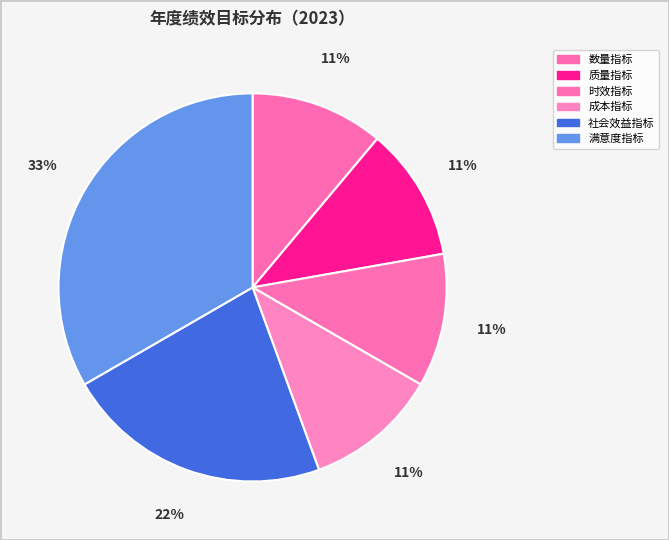

Which has a higher value, 数量指标 or 社会效益指标?

社会效益指标